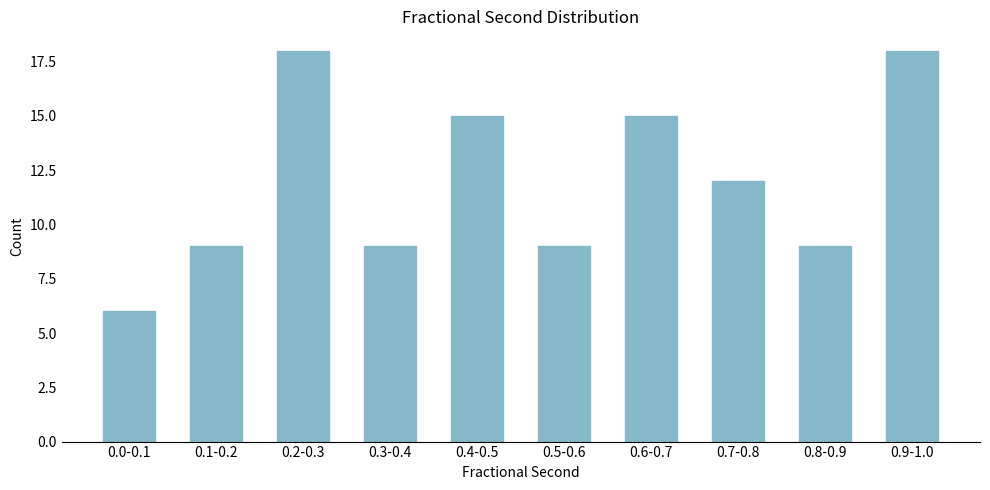

Reading left to right, extract all data points from this chart.

0.0-0.1=6	0.1-0.2=9	0.2-0.3=18	0.3-0.4=9	0.4-0.5=15	0.5-0.6=9	0.6-0.7=15	0.7-0.8=12	0.8-0.9=9	0.9-1.0=18